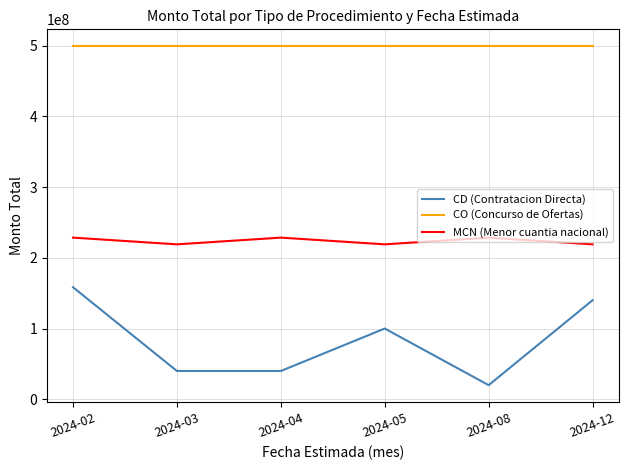

Which series changed the most between 2024-02 and 2024-05?

CD (Contratacion Directa)